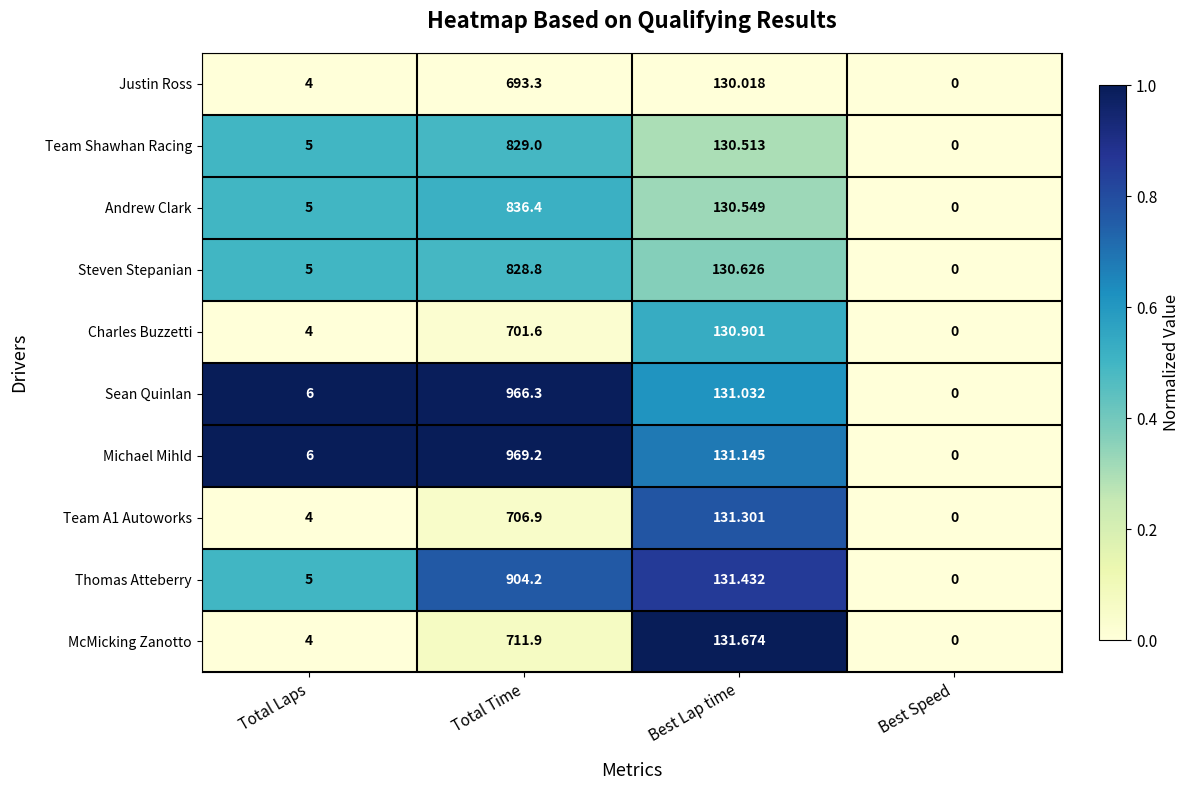

Count the number of data series in this chart.

10